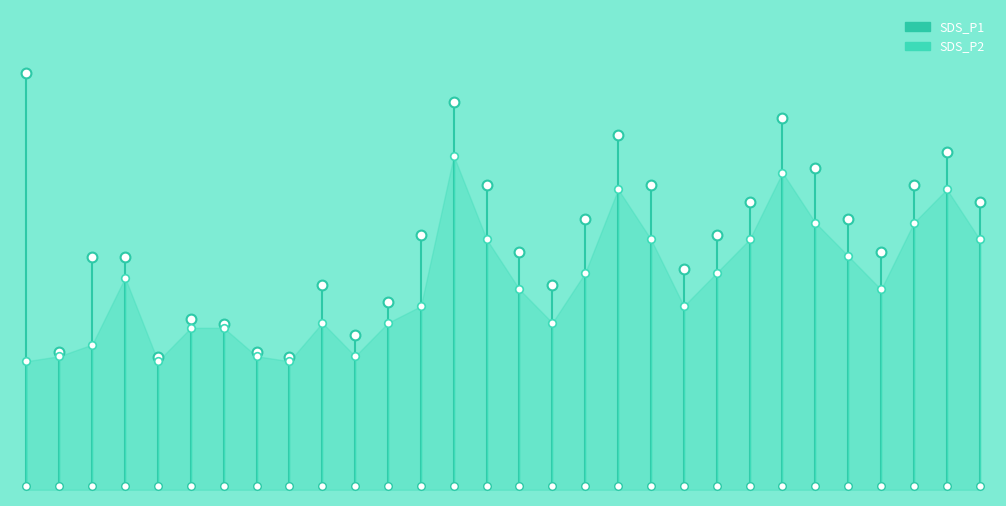

Which series has the widest spread of Y values?

SDS_P1